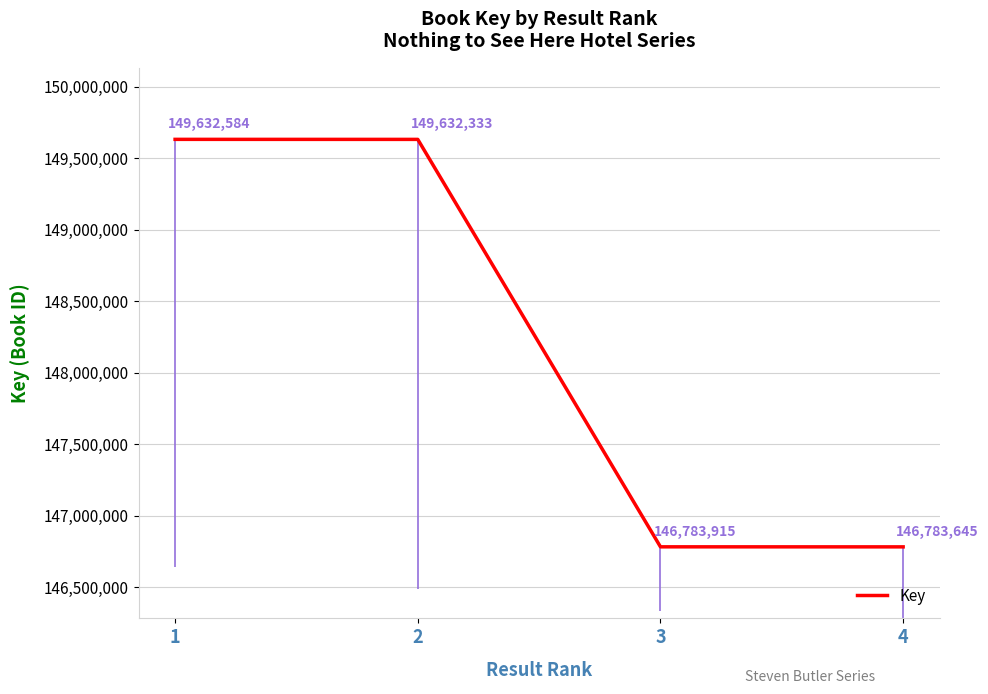

What is the difference between the maximum and second lowest values?

2848669